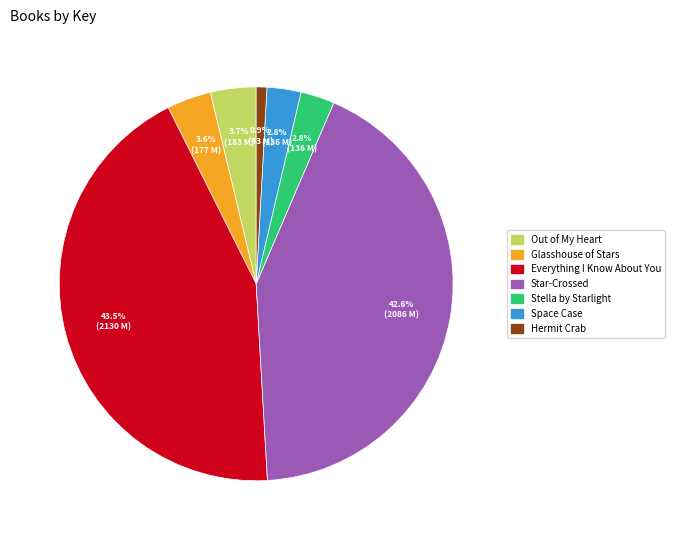

How many slices are in this pie chart?

7